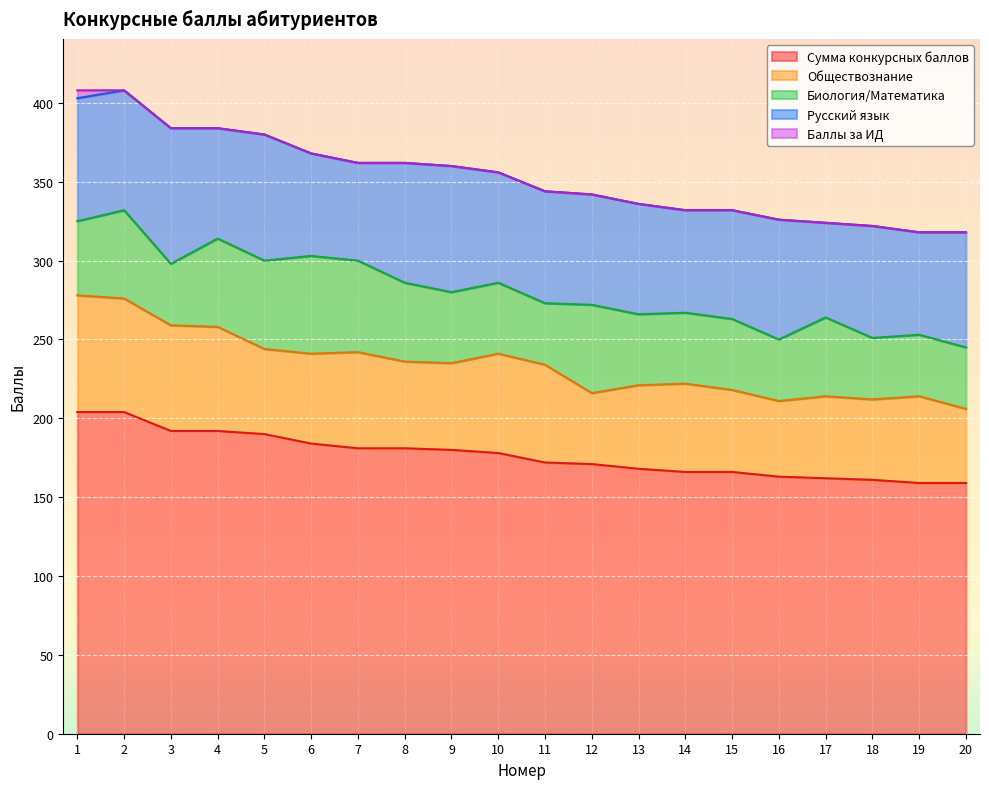

The value of Баллы за ИД at 17 is 0. True or false?

True